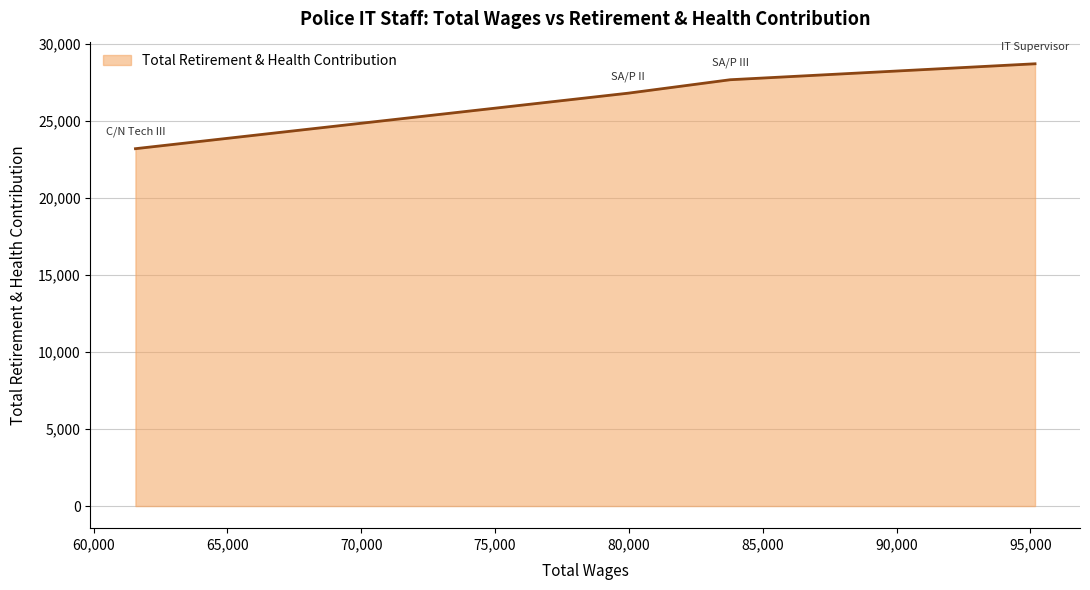

What is the greatest value displayed?

28732